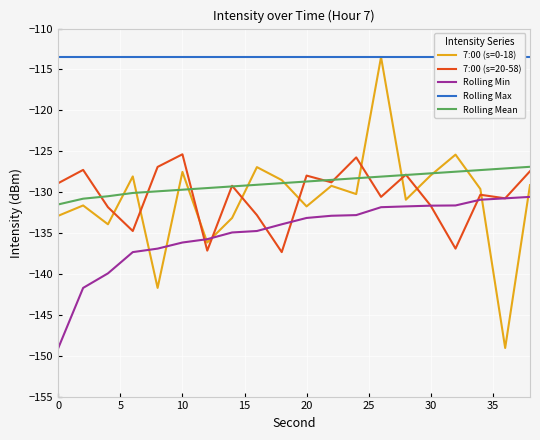

True or false: Rolling Min and Rolling Mean cross at least once.

False